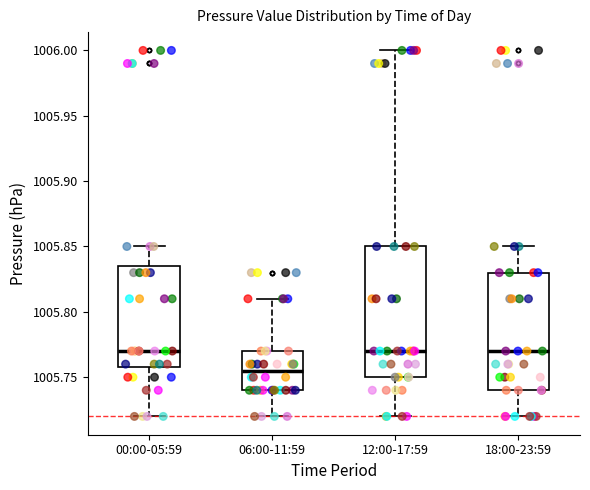

Reading left to right, transcribe this box plot: for each box, give where its median line is, the range the box spans, and where its two whiskers end, as read against the y-axis. The values are not printed on the chart, so give them approximately, as read against the axis.

00:00-05:59: median 1005.770, box 1005.760 to 1005.835, whiskers 1005.720 to 1005.850
06:00-11:59: median 1005.755, box 1005.740 to 1005.770, whiskers 1005.720 to 1005.810
12:00-17:59: median 1005.770, box 1005.750 to 1005.850, whiskers 1005.720 to 1006.000
18:00-23:59: median 1005.770, box 1005.740 to 1005.830, whiskers 1005.720 to 1005.850